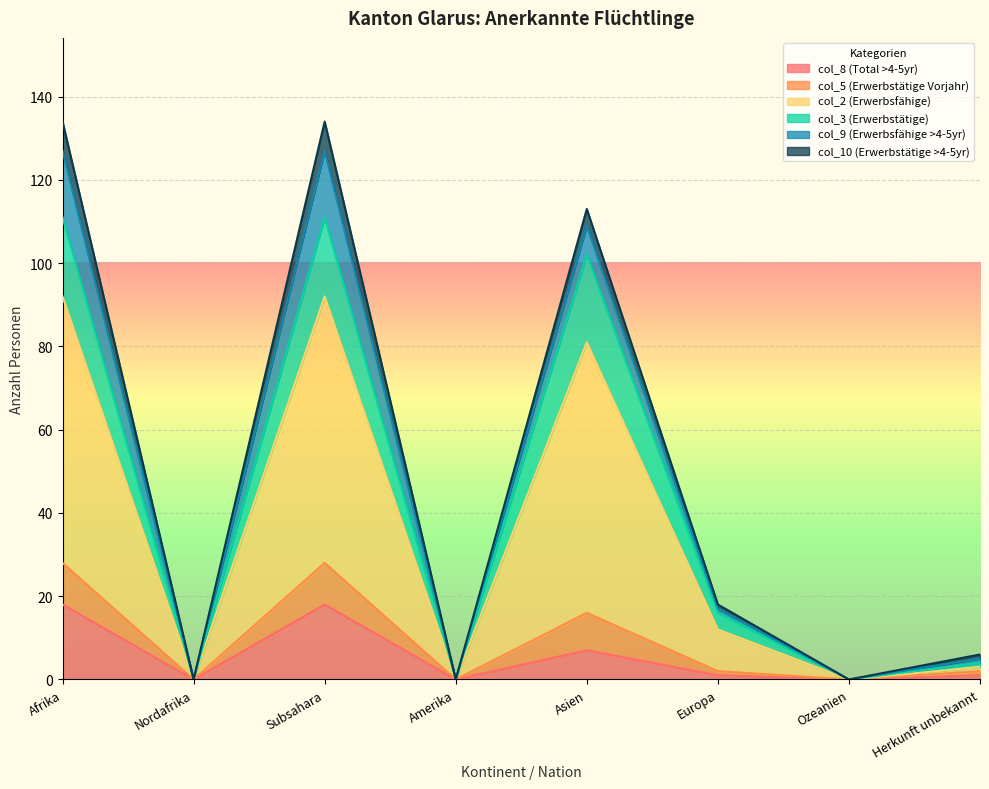

Does the chart display data point markers on the line(s)?

No